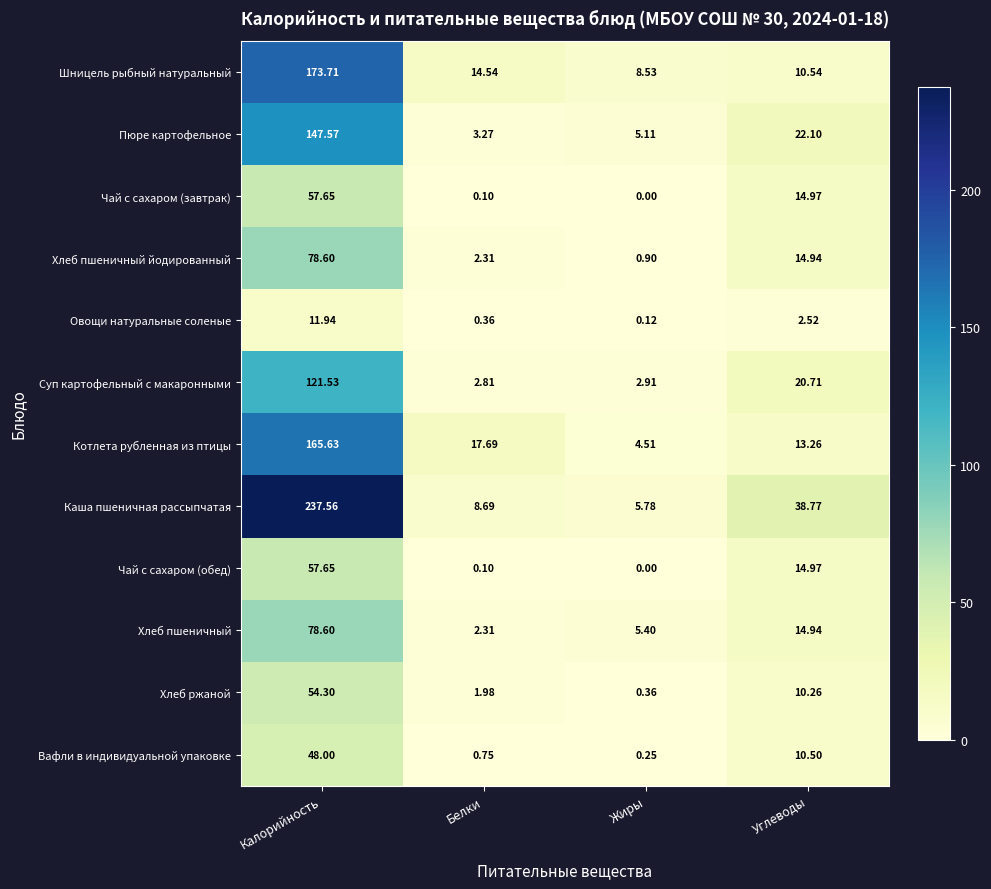

Rank the categories by Овощи натуральные соленые value from highest to lowest.

Калорийность, Углеводы, Белки, Жиры